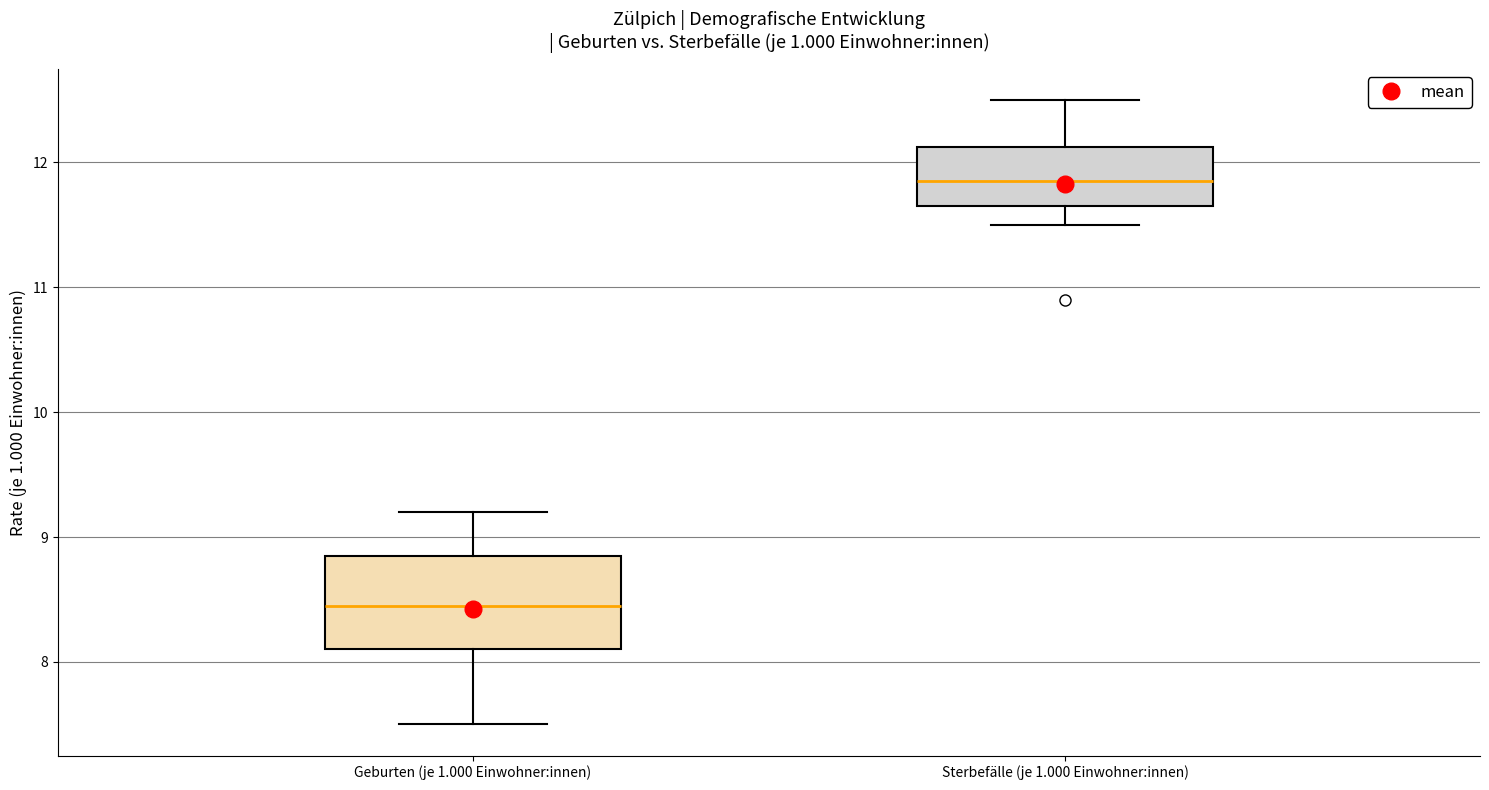

Reading left to right, transcribe this box plot: for each box, give where its median line is, the range the box spans, and where its two whiskers end, as read against the y-axis. The values are not printed on the chart, so give them approximately, as read against the axis.

Geburten (je 1.000 Einwohner:innen): median 8.5, box 8.1 to 8.9, whiskers 7.5 to 9.2
Sterbefälle (je 1.000 Einwohner:innen): median 11.9, box 11.7 to 12.1, whiskers 11.5 to 12.5